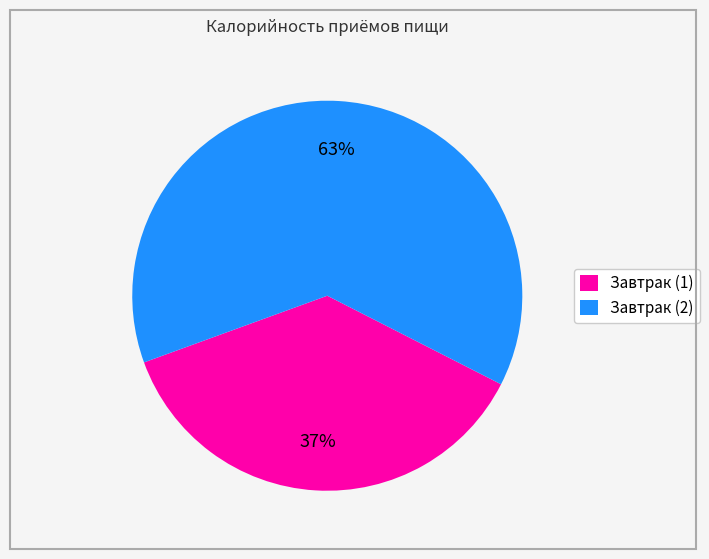

What is the ratio of the value at Завтрак (2) to the value at Завтрак (1)?

1.7